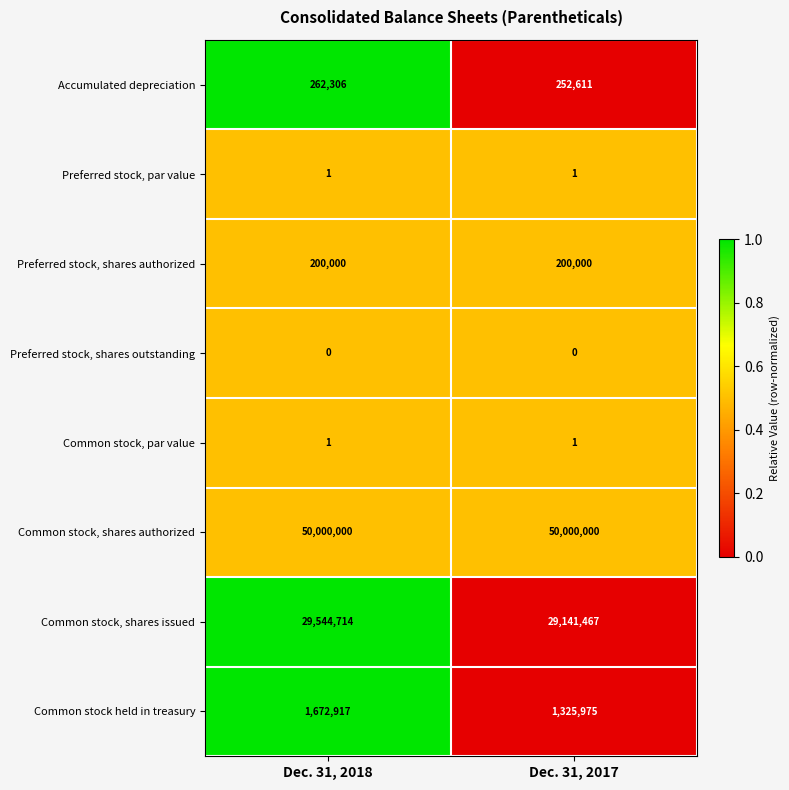

Reading right to left, list all the values displayed in this chart.

Accumulated depreciation: 252611	262306
Preferred stock, par value: 1	1
Preferred stock, shares authorized: 200000	200000
Preferred stock, shares outstanding: 0	0
Common stock, par value: 1	1
Common stock, shares authorized: 50000000	50000000
Common stock, shares issued: 29141467	29544714
Common stock held in treasury: 1325975	1672917